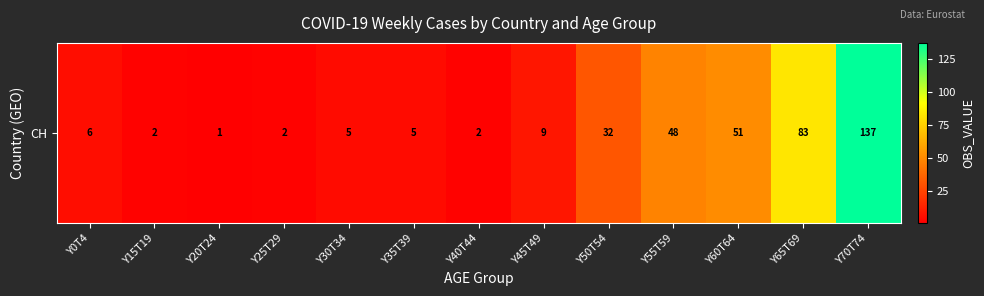

List the labels in order of value, largest first.

Y70T74, Y65T69, Y60T64, Y55T59, Y50T54, Y45T49, Y0T4, Y30T34, Y35T39, Y15T19, Y25T29, Y40T44, Y20T24